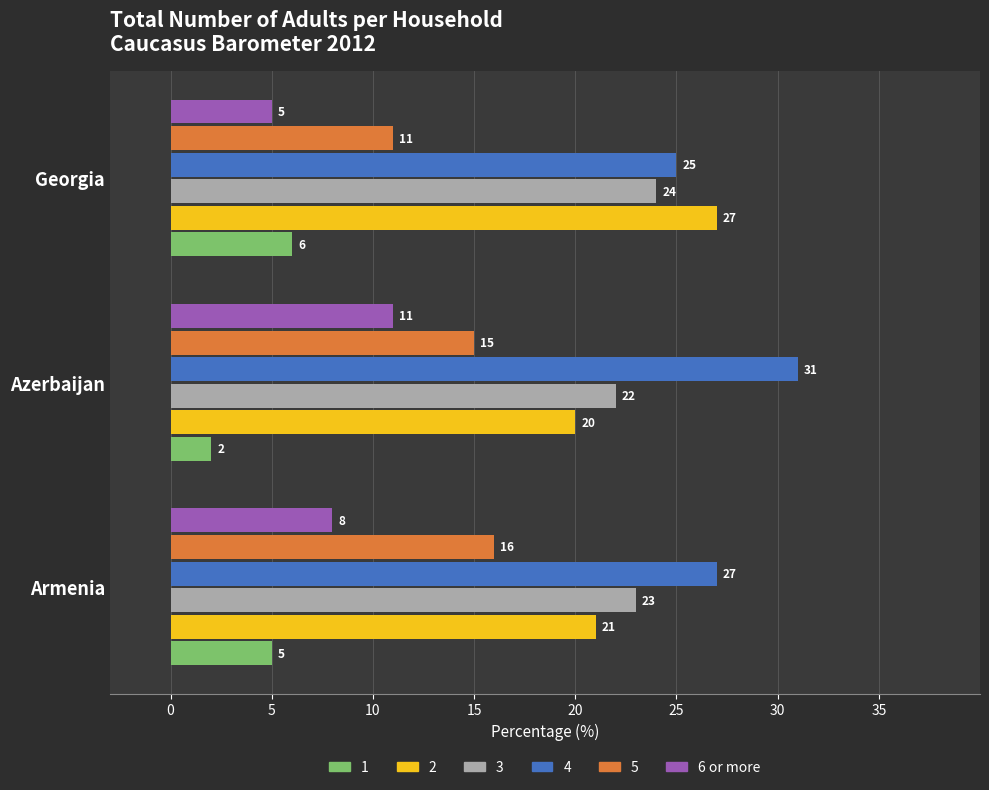

List the labels in order of 3 value, smallest first.

Azerbaijan, Armenia, Georgia